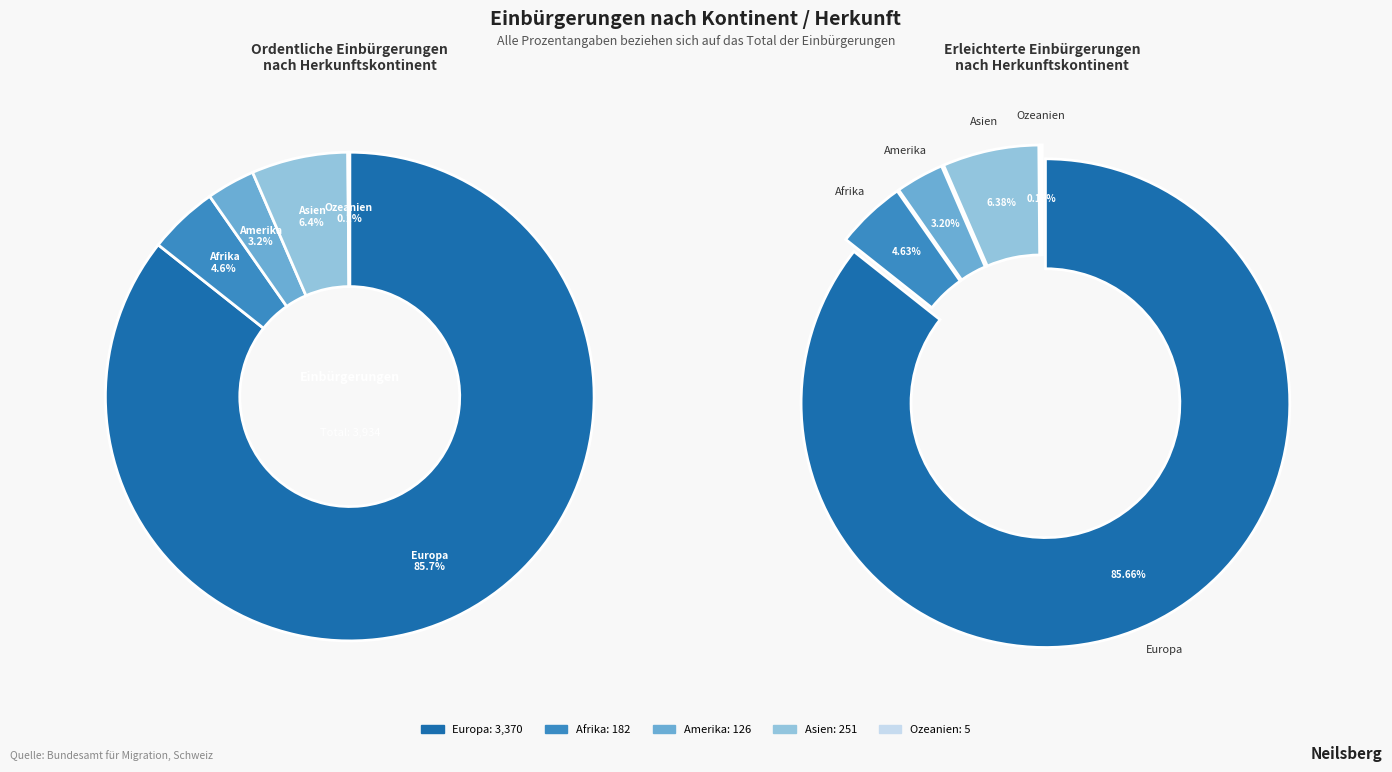

Which category accounts for the majority?

Europa